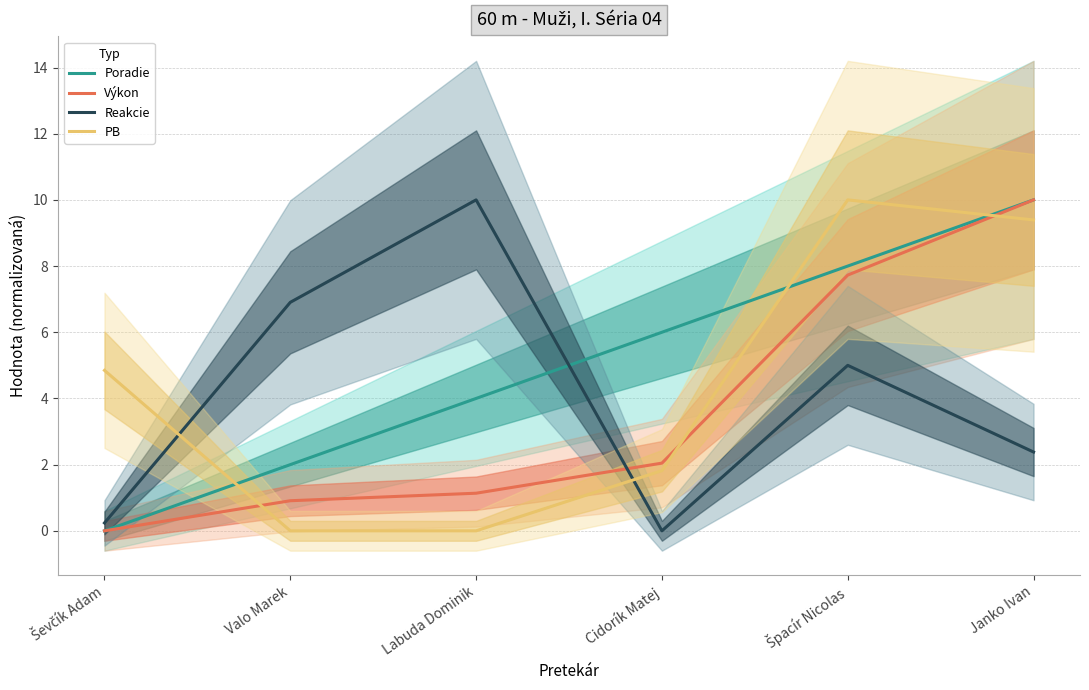

What is the sum of all Poradie values?

30.0